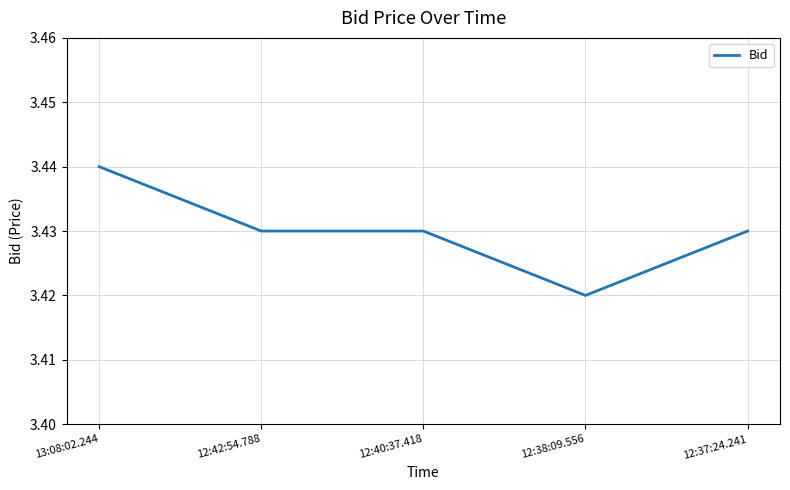

What is the sum of the values at 12:37:24.241 and 12:42:54.788?

6.9